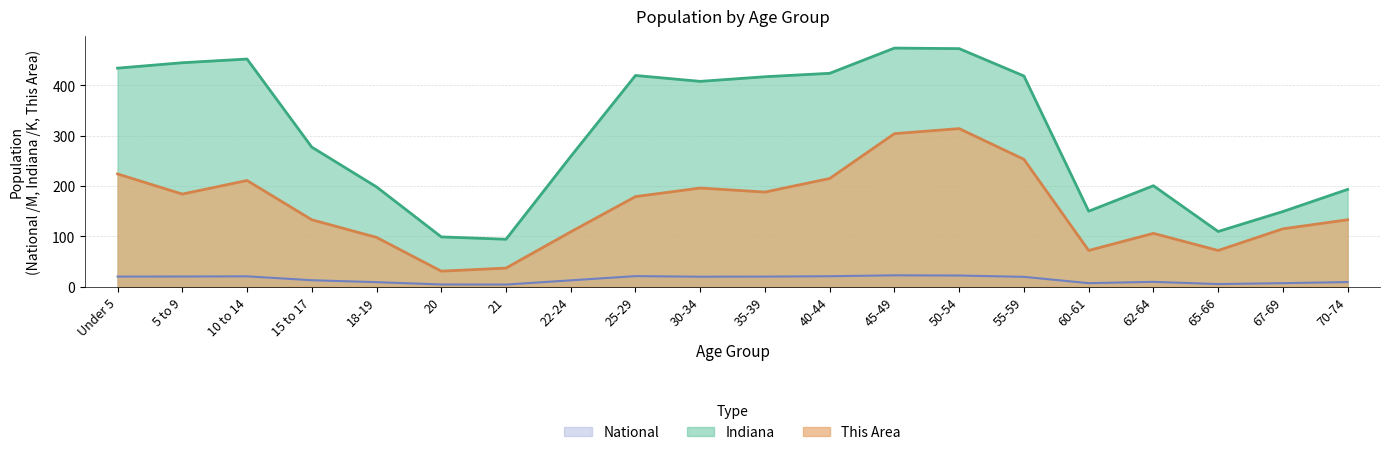

True or false: National and This Area cross at least once.

False